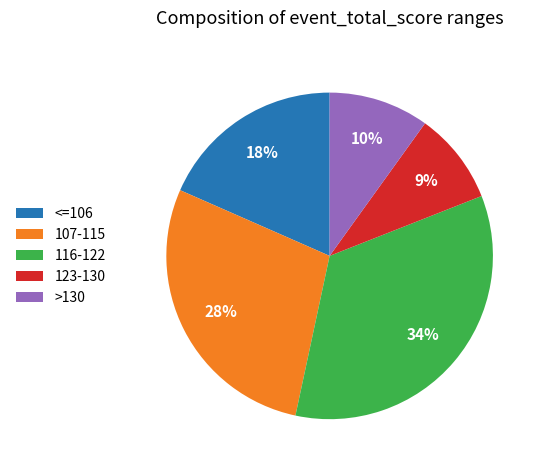

To the nearest percent, what is the difference between the largest and smallest slice percentages?

25%